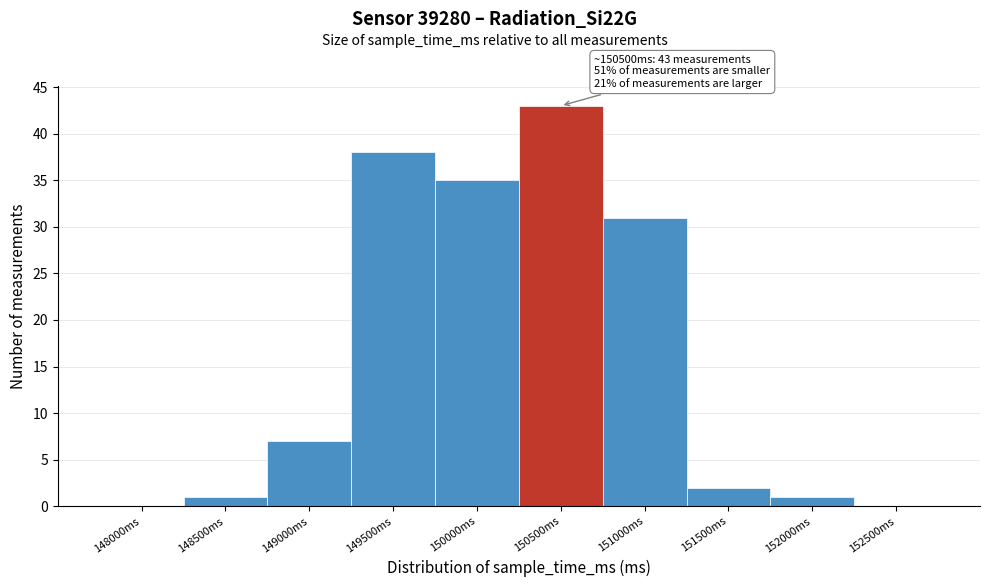

Reading left to right, list all the values displayed in this chart.

148000ms=0	148500ms=1	149000ms=7	149500ms=38	150000ms=35	150500ms=43	151000ms=31	151500ms=2	152000ms=1	152500ms=0